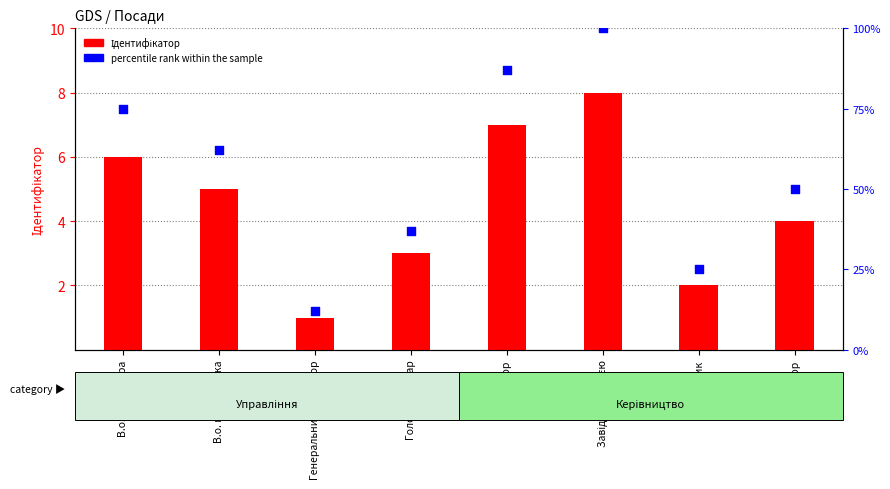

Which series reaches the minimum Y coordinate?

Ідентифікатор